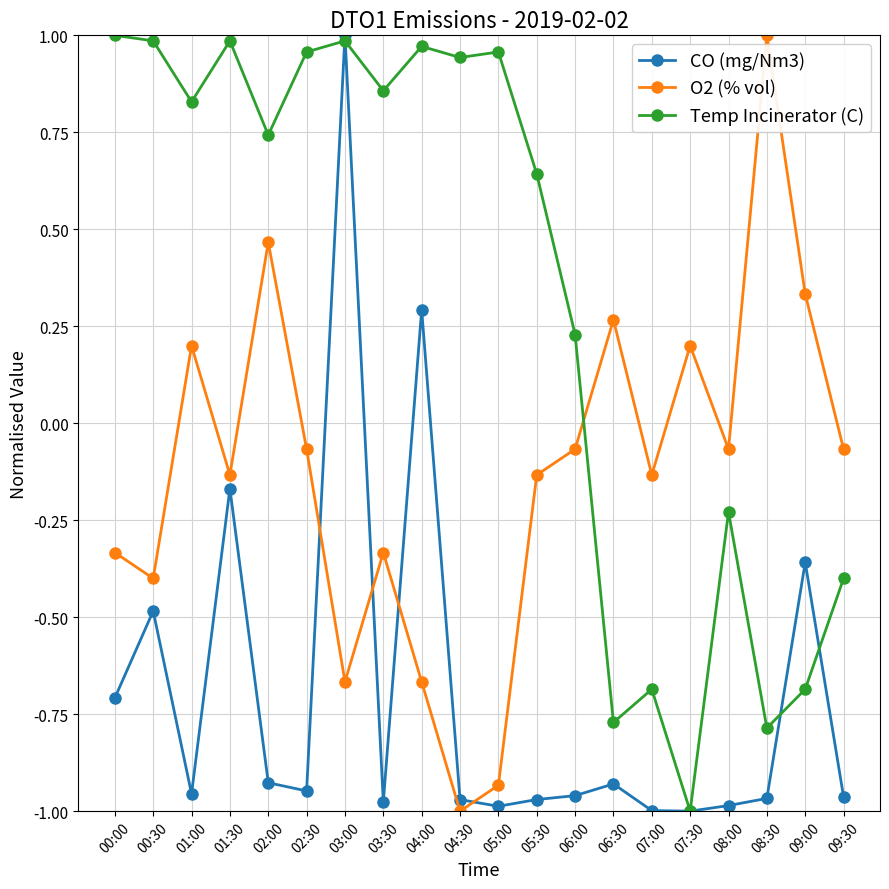

Which category has the lowest value in the O2 (% vol) series?

04:30